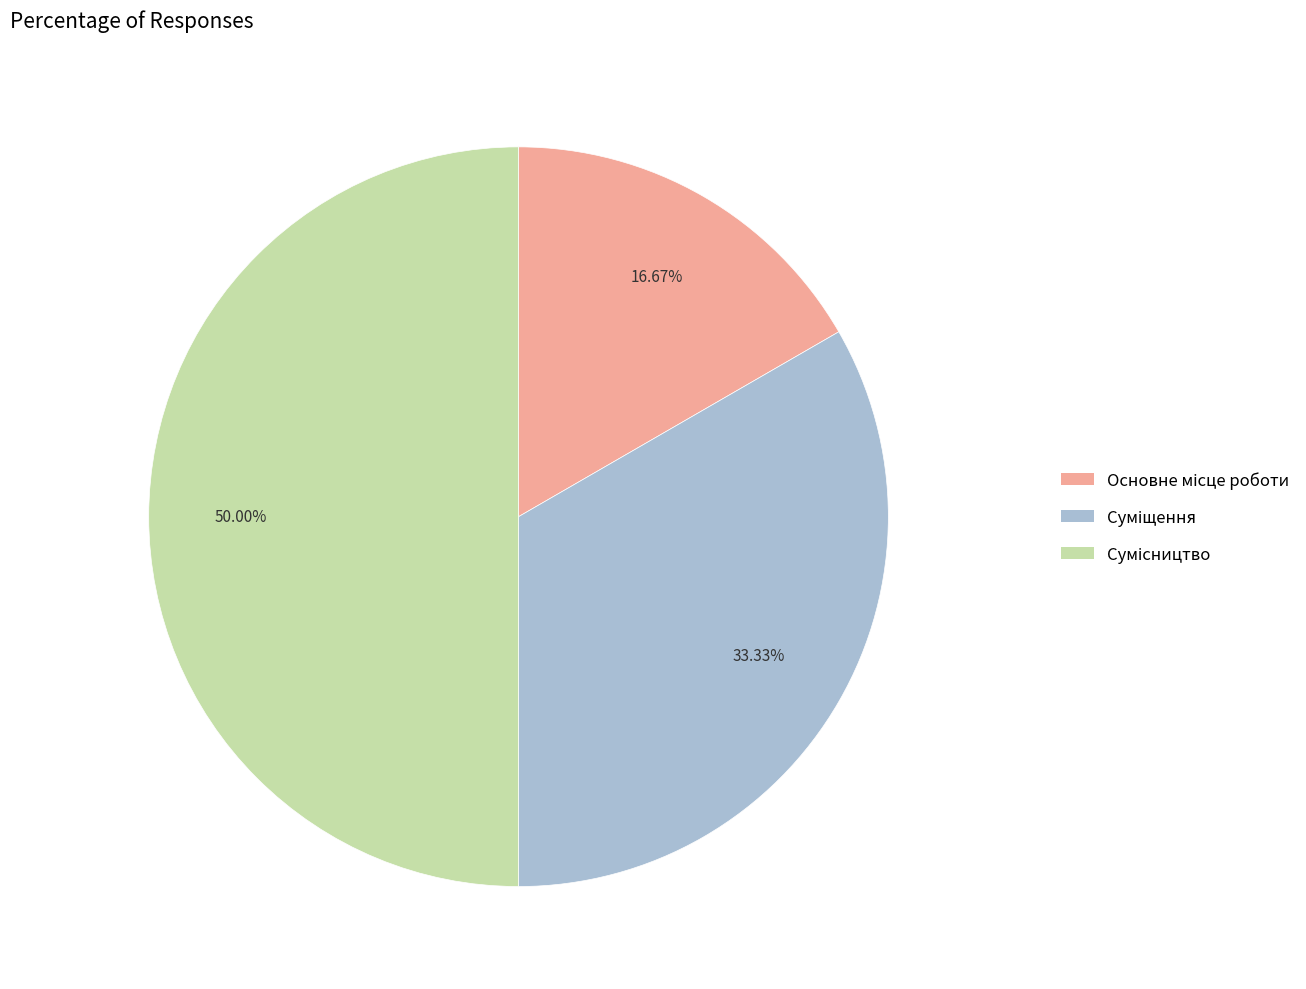

How many segments does this pie chart have?

3